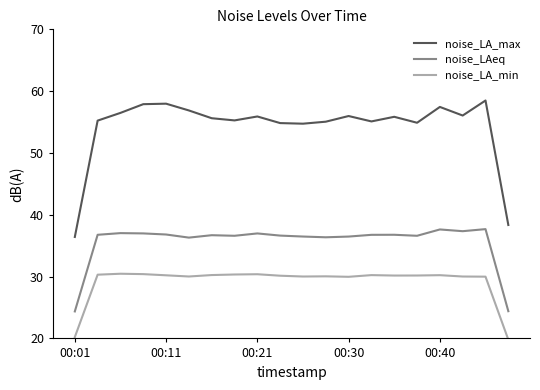

List the series in order of their peak value, lowest first.

noise_LA_min, noise_LAeq, noise_LA_max